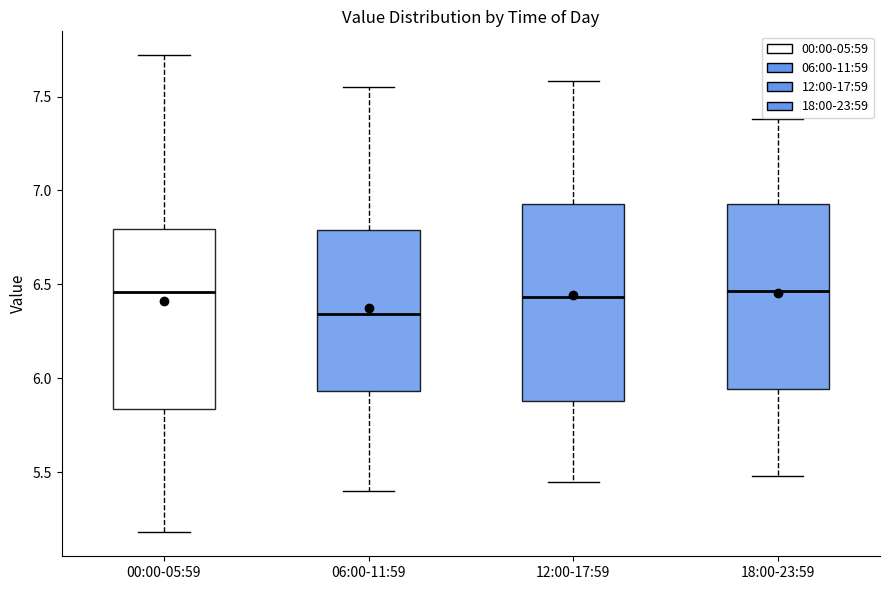

Which box is the tallest, from its lower edge to its upper edge?

12:00-17:59